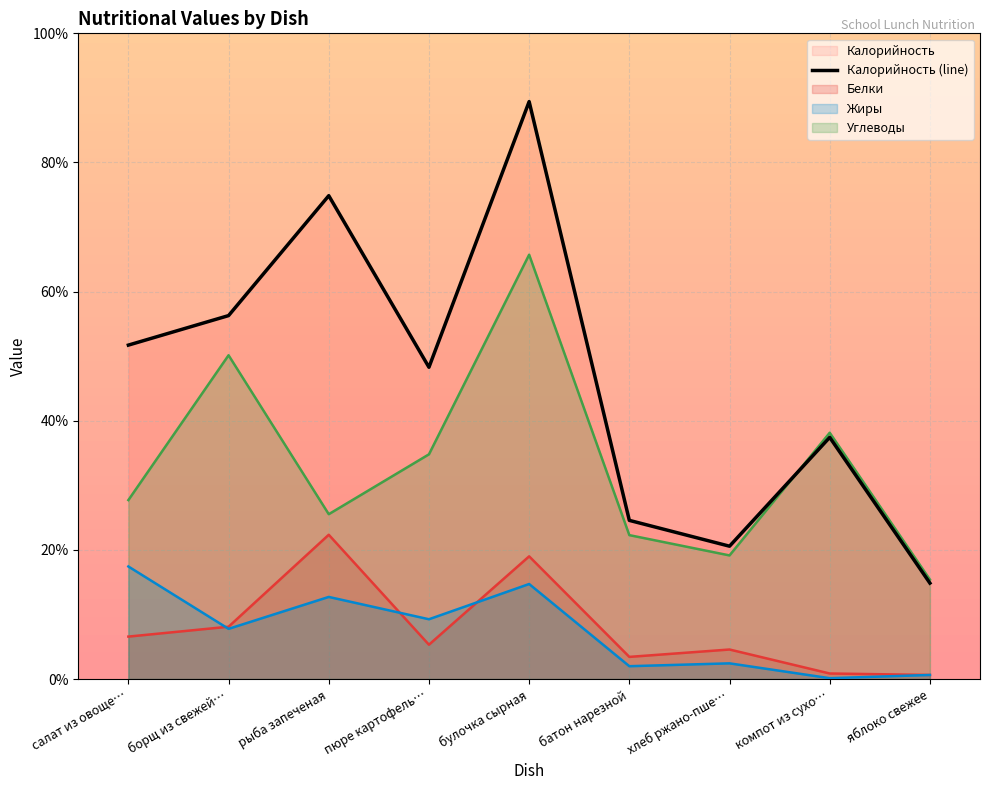

What position from the right is рыба запеченая?

7